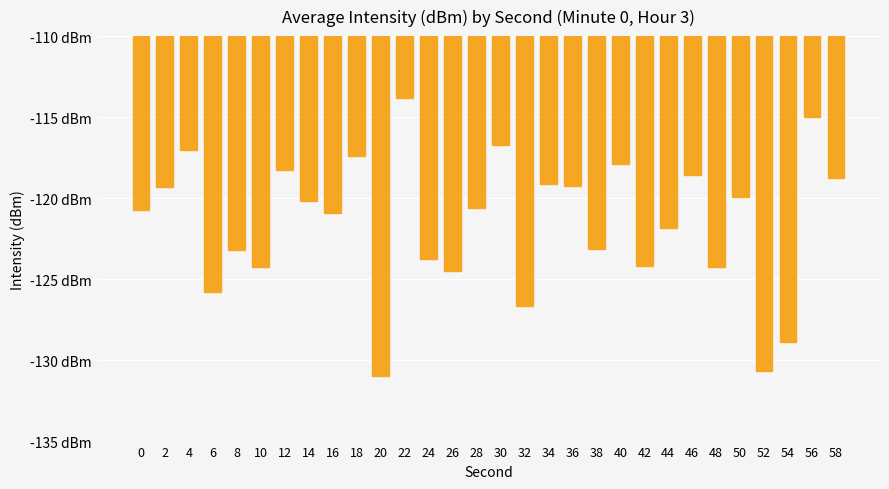

Is it true that the value at 16 is -120.9?

True